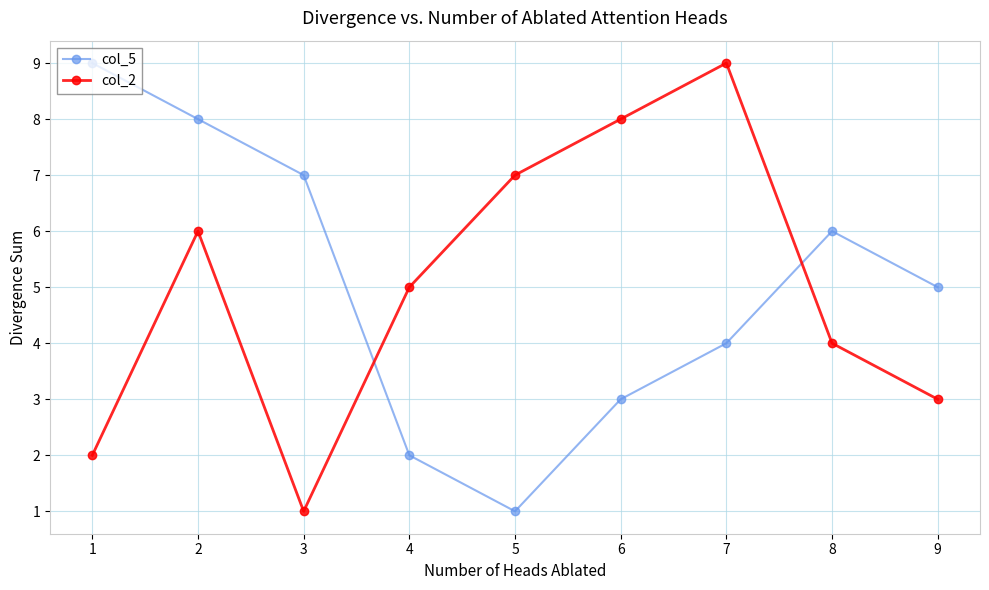

What is the difference between the maximum and minimum values in the col_5 series?

8